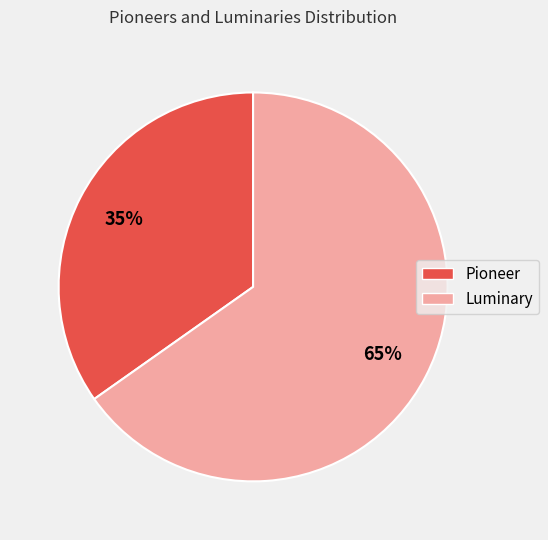

Between Luminary and Pioneer, which is larger?

Luminary